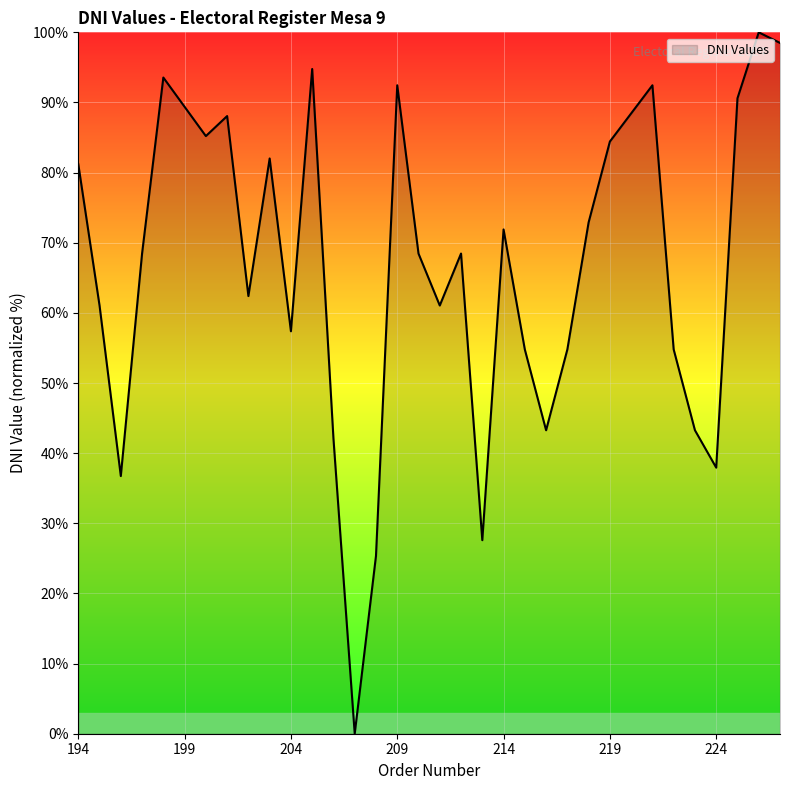

What is the maximum value shown in the chart?

100.0